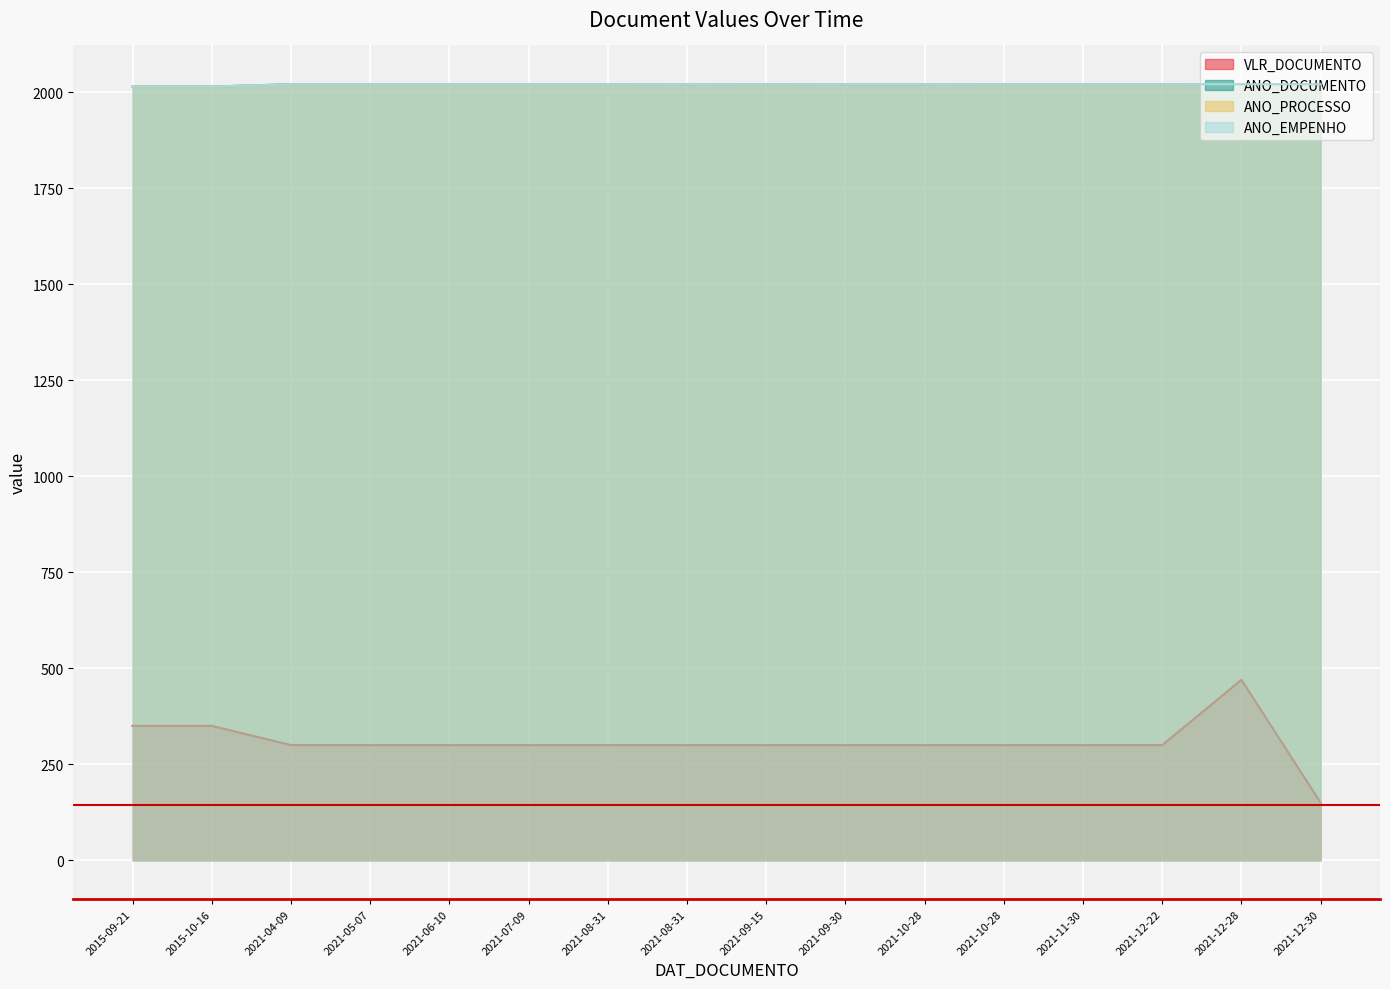

What is the minimum value shown in the chart?

150